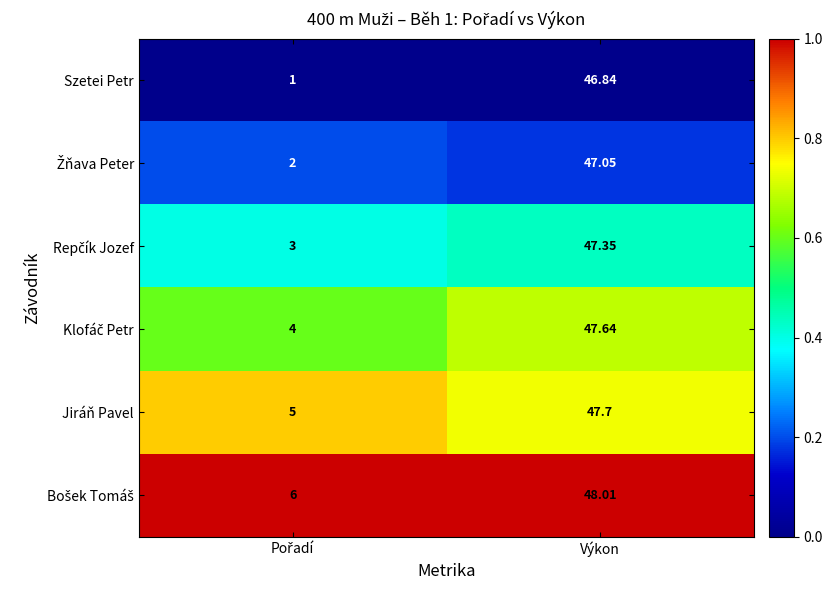

Which series has the widest spread of values?

Szetei Petr